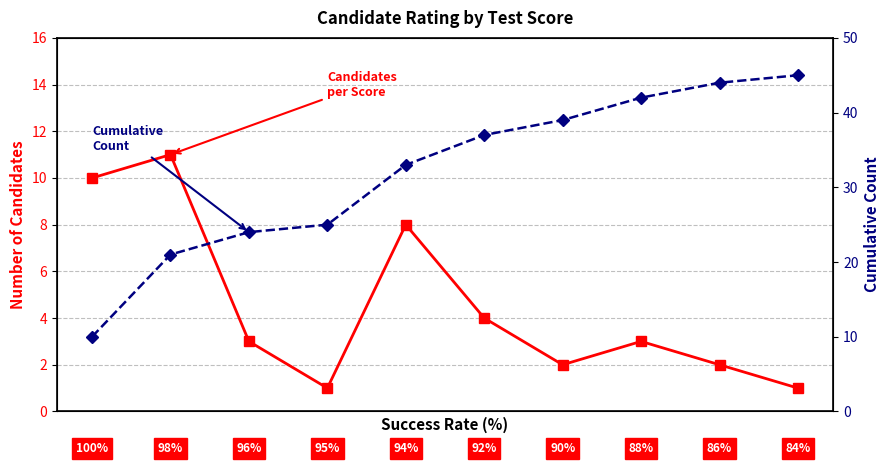

Reading left to right, what are all the values shown in this chart?

Candidates per Score: 10	11	3	1	8	4	2	3	2	1
Cumulative Count: 10	21	24	25	33	37	39	42	44	45